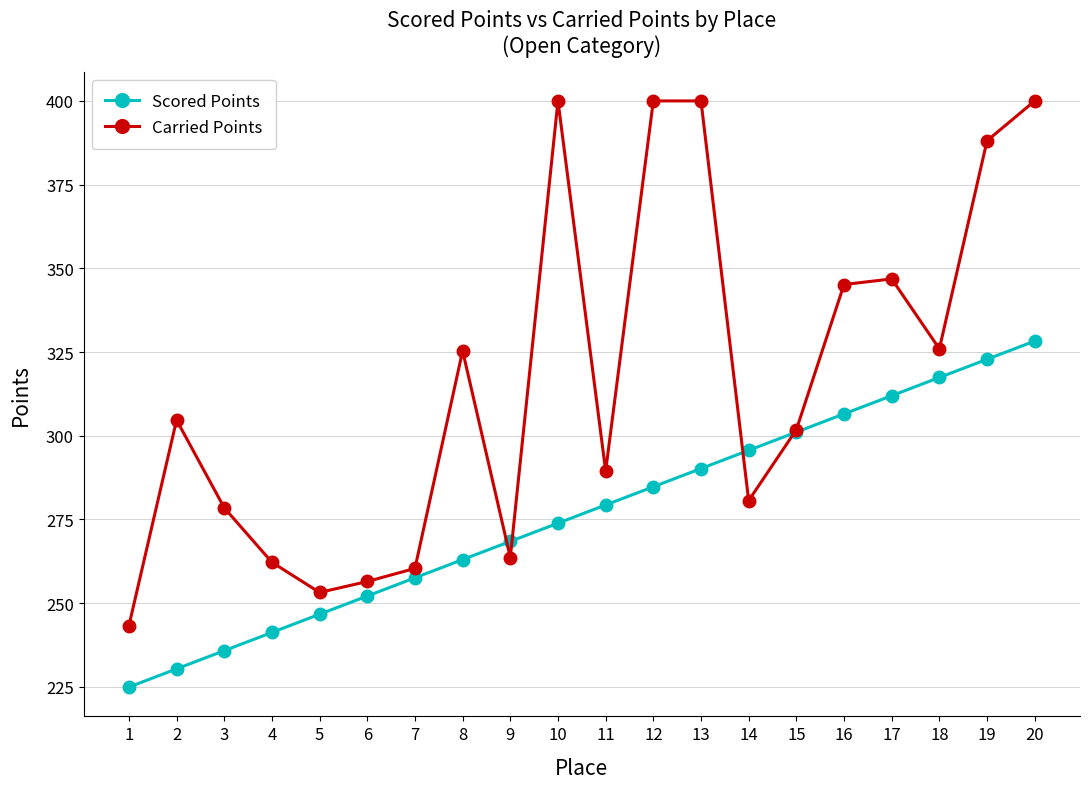

True or false: Carried Points and Scored Points cross at least once.

True